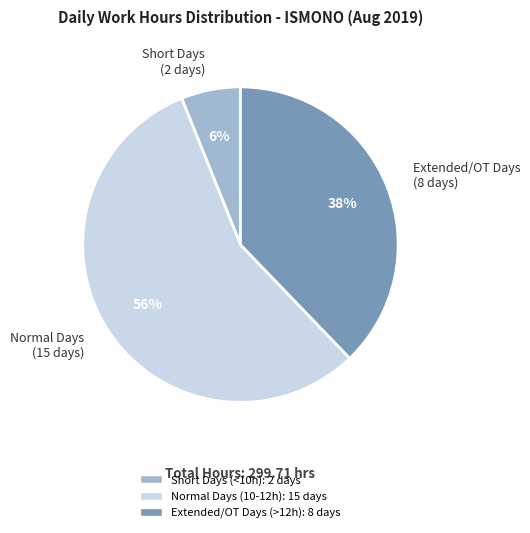

Is there a majority slice in this chart?

Yes